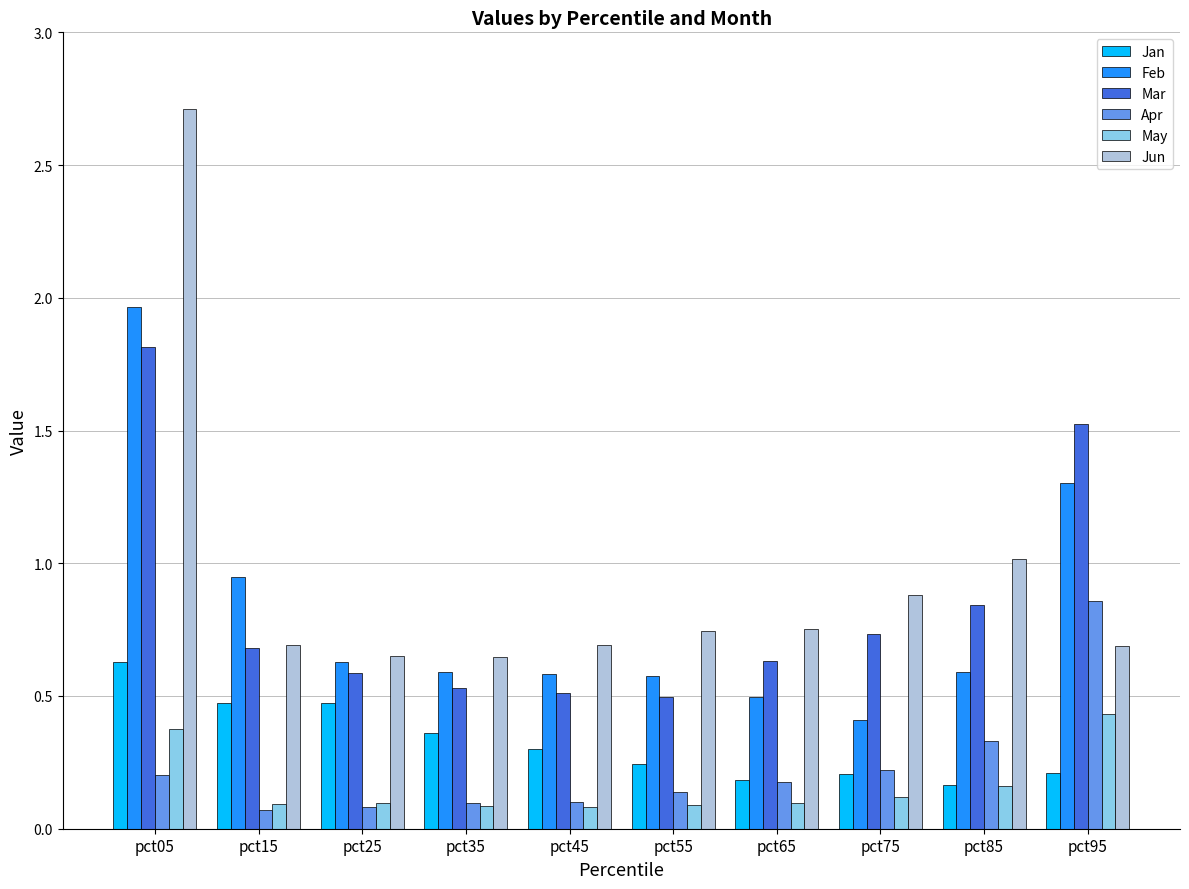

What is the difference between the Feb values at pct05 and pct55?

1.4